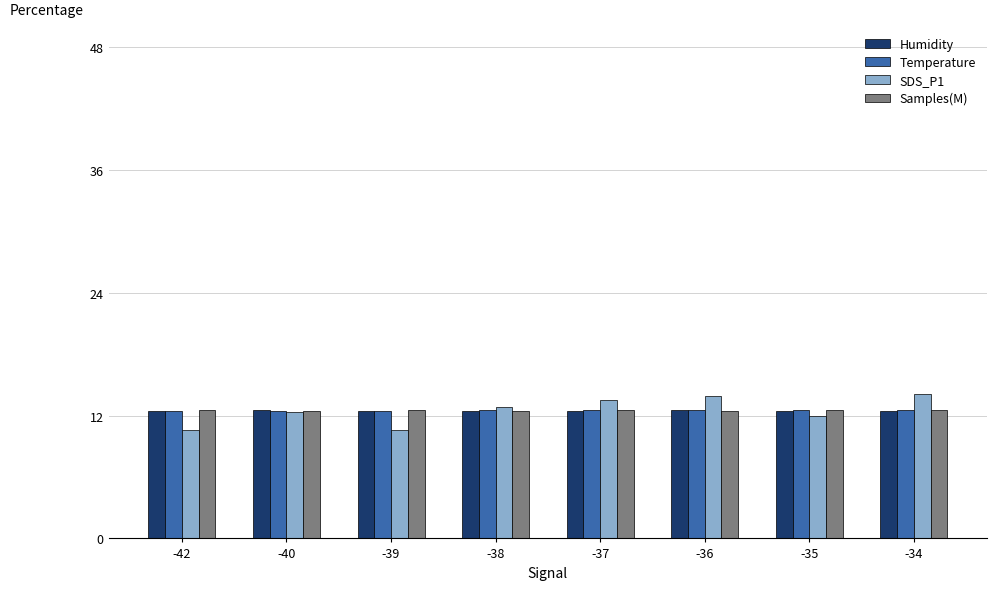

What is the smallest value displayed?

10.6